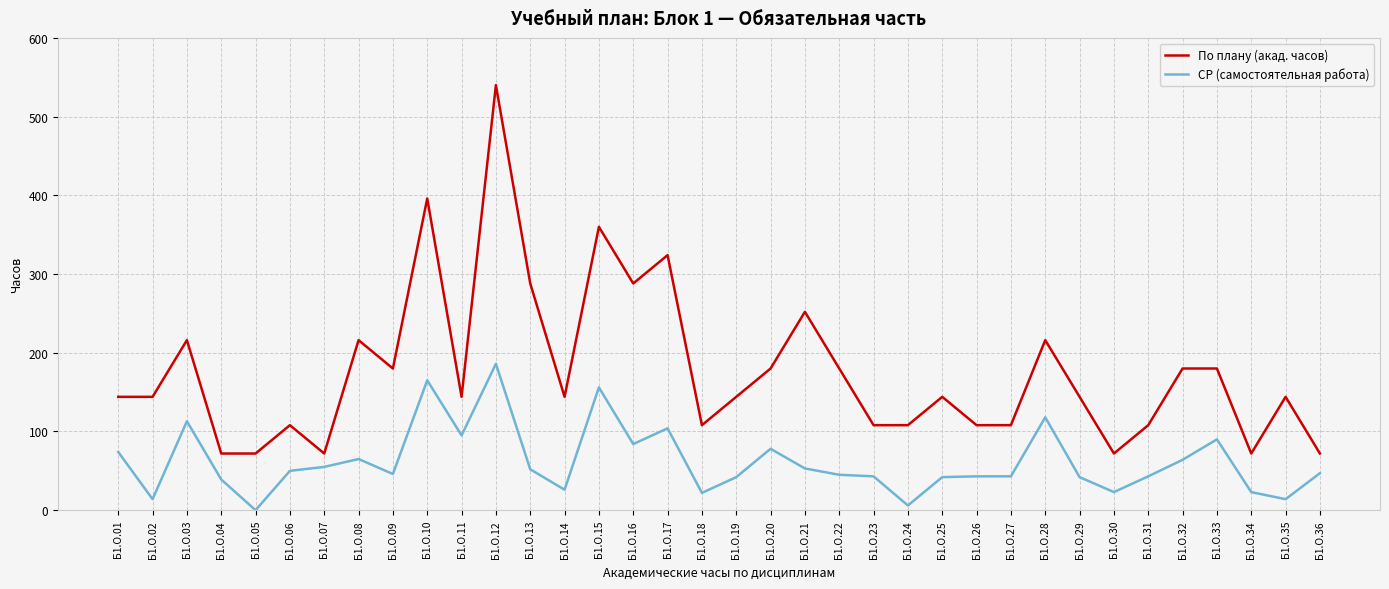

What is the difference between the СР (самостоятельная работа) values at Б1.О.02 and Б1.О.01?

60